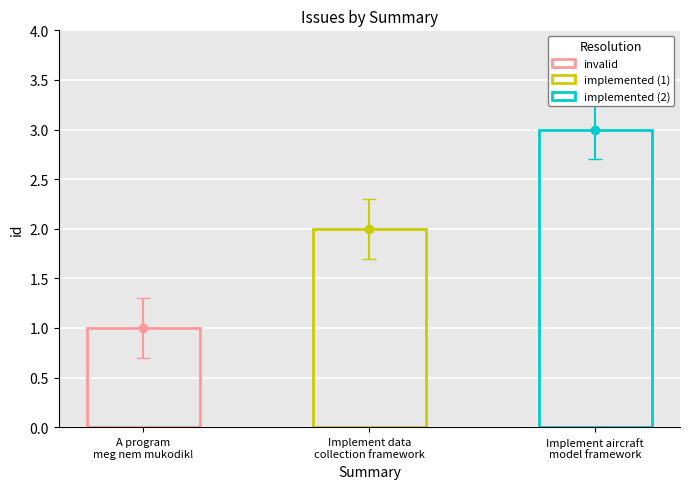

Reading left to right, transcribe all the data shown in this chart.

1	2	3